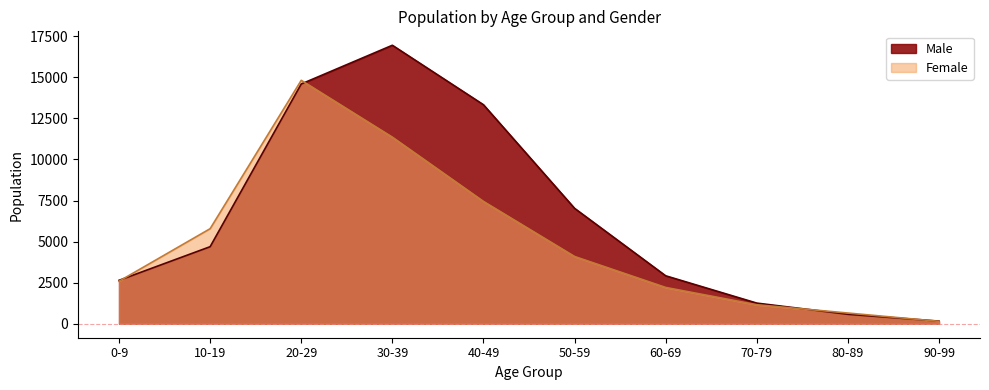

The Male series shows 1481 at 0-9. True or false?

False